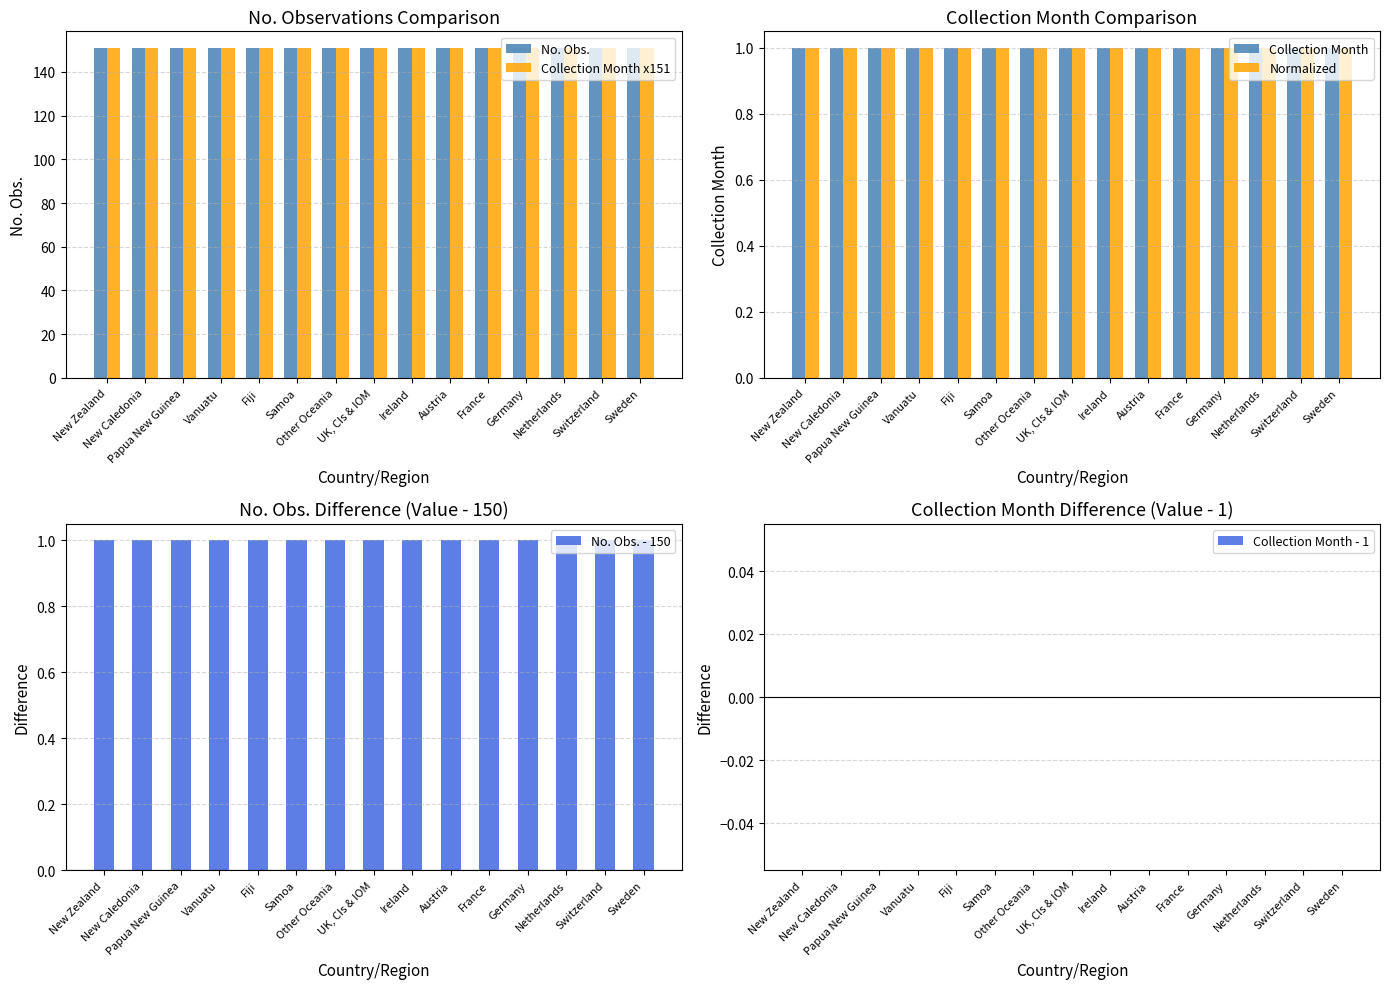

True or false: Collection Month has a value of 1 at UK, CIs & IOM.

True